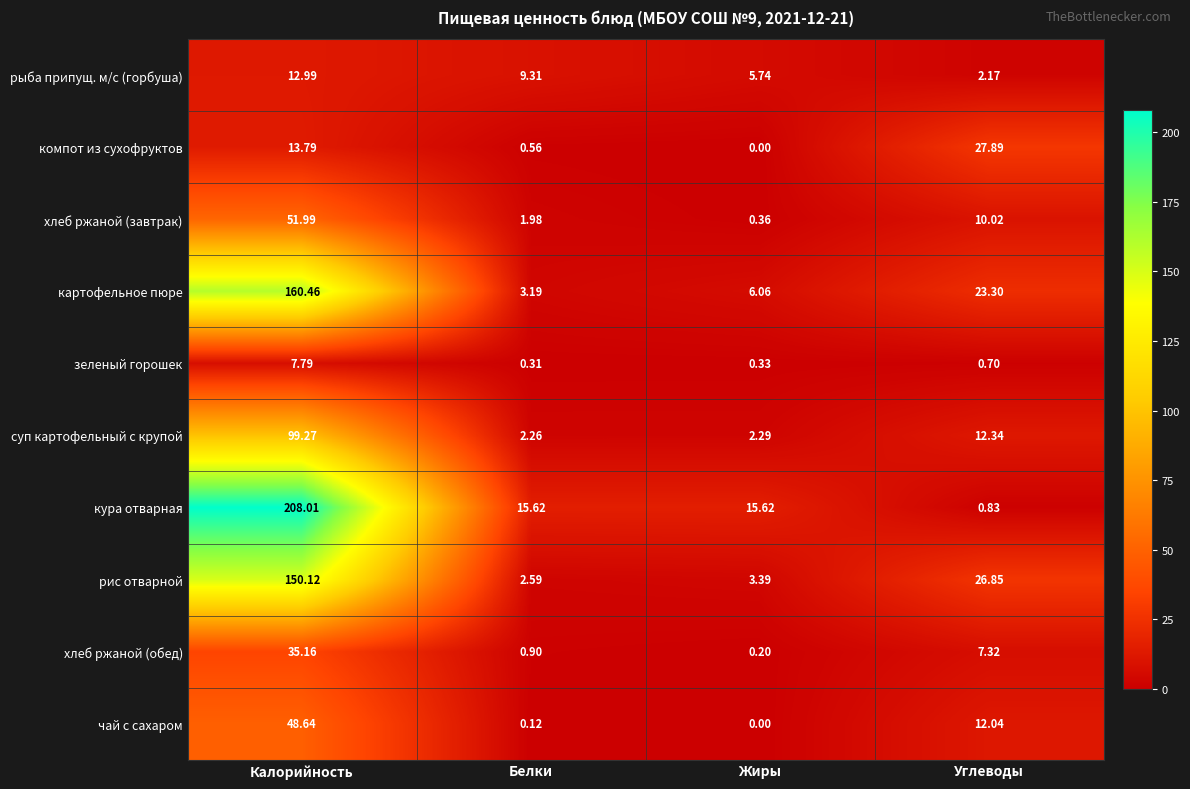

At which label does картофельное пюре reach its peak?

Калорийность